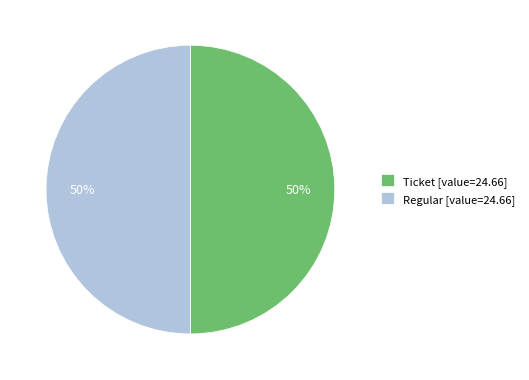

To the nearest percent, what is the difference between the Ticket and Regular slice percentages?

0%